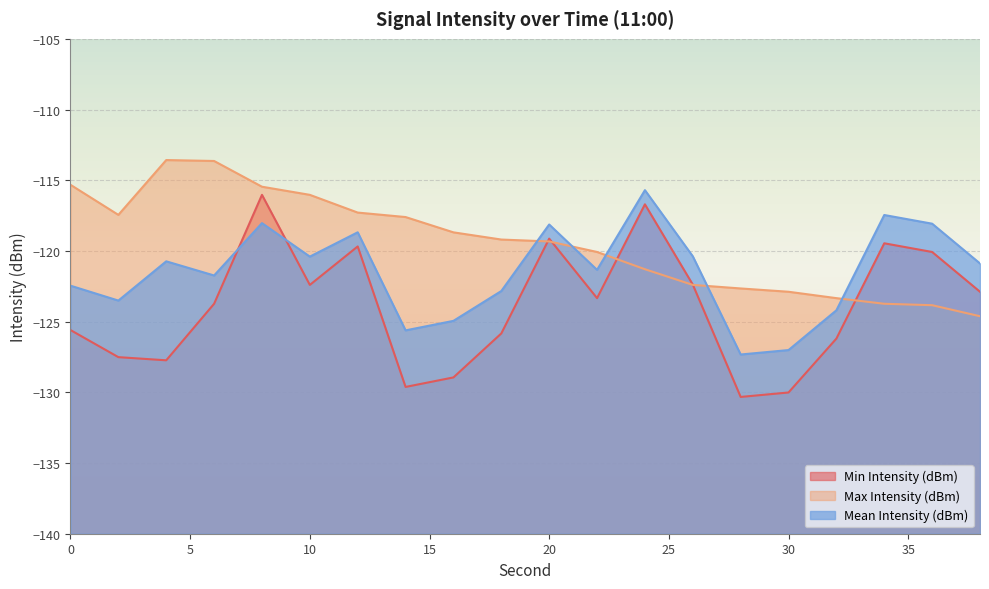

Which series has the largest range (max minus min)?

Min Intensity (dBm)